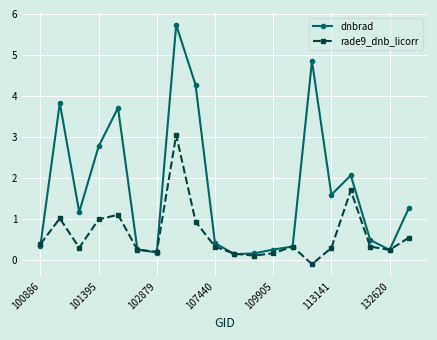

What is the value of the rade9_dnb_licorr point at the 3rd from the left?

0.3